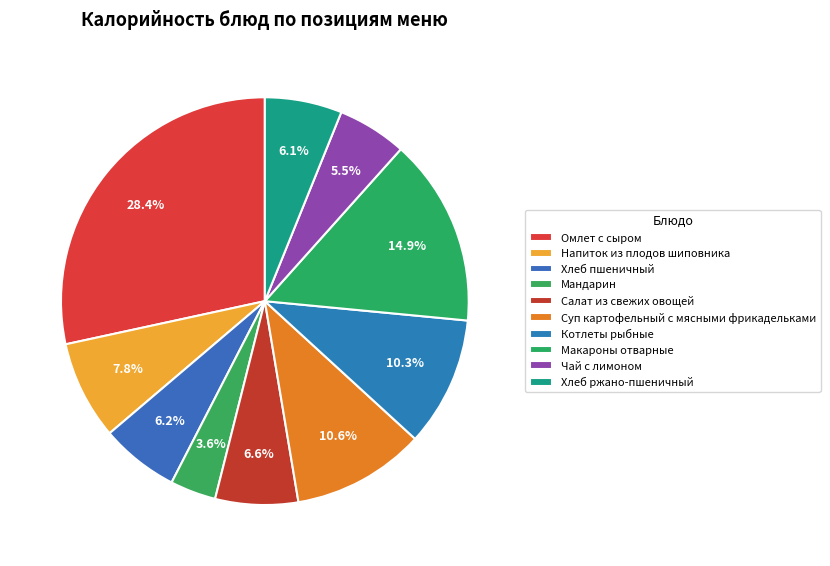

What percentage do Хлеб ржано-пшеничный and Чай с лимоном together represent?

11.6%